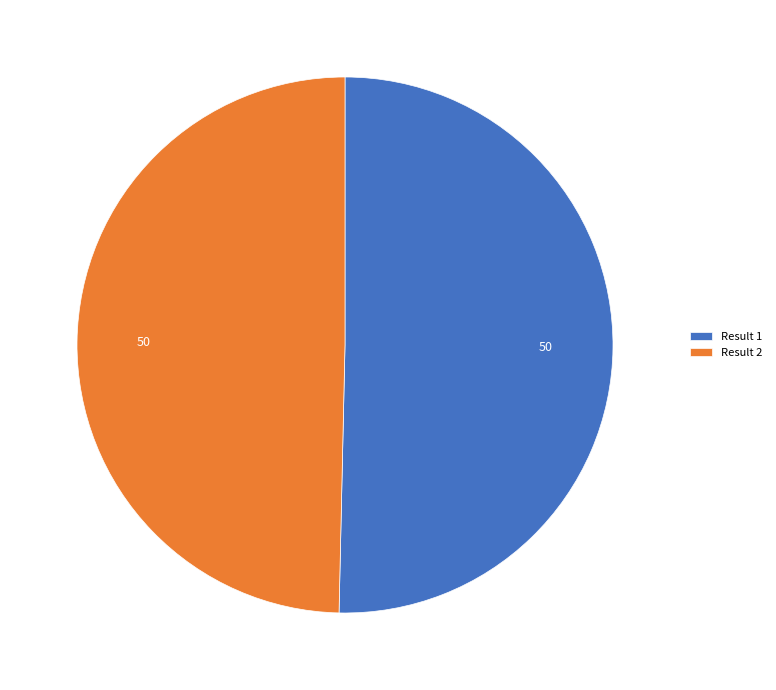

Which slice represents more than half of the pie?

Result 1